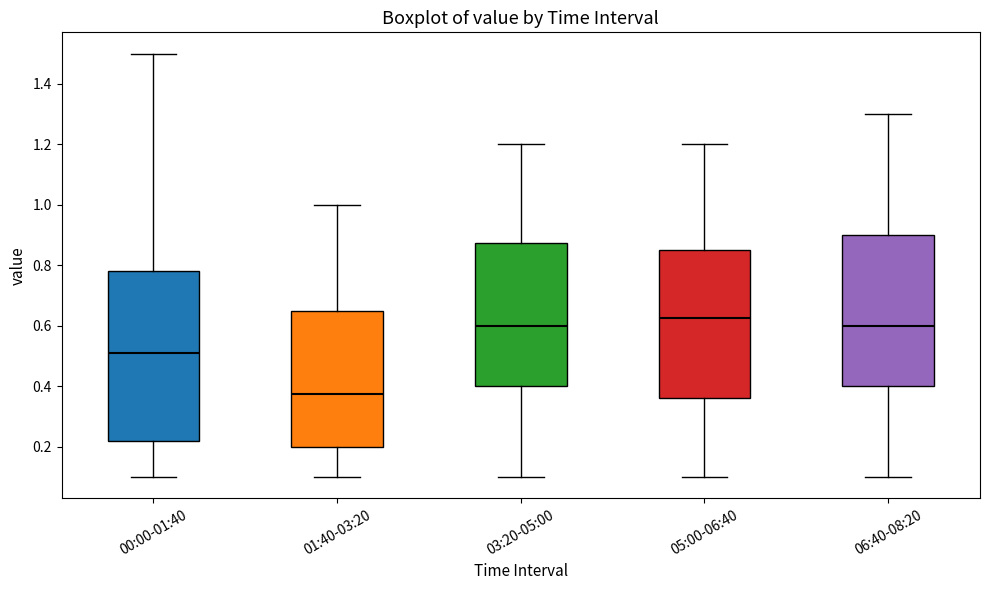

Reading left to right, transcribe this box plot: for each box, give where its median line is, the range the box spans, and where its two whiskers end, as read against the y-axis. The values are not printed on the chart, so give them approximately, as read against the axis.

00:00-01:40: median 0.52, box 0.22 to 0.78, whiskers 0.10 to 1.50
01:40-03:20: median 0.38, box 0.20 to 0.66, whiskers 0.10 to 1.00
03:20-05:00: median 0.60, box 0.40 to 0.88, whiskers 0.10 to 1.20
05:00-06:40: median 0.62, box 0.36 to 0.86, whiskers 0.10 to 1.20
06:40-08:20: median 0.60, box 0.40 to 0.90, whiskers 0.10 to 1.30